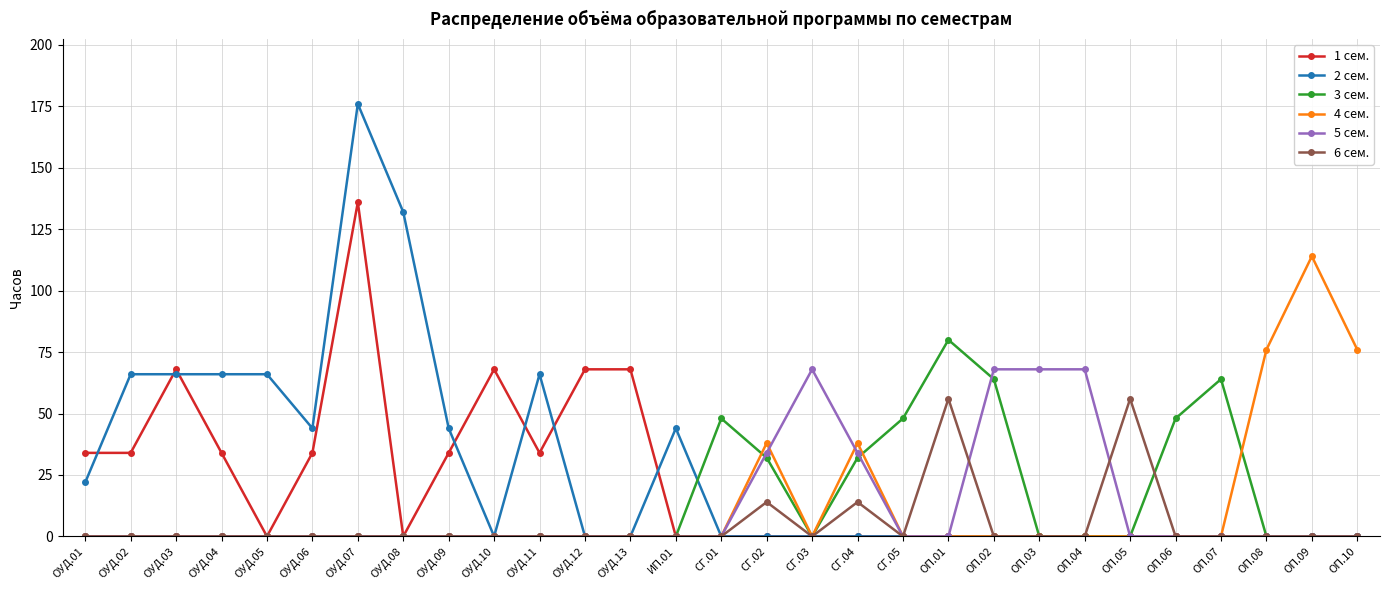

Which series has the largest total across all categories?

2 сем.